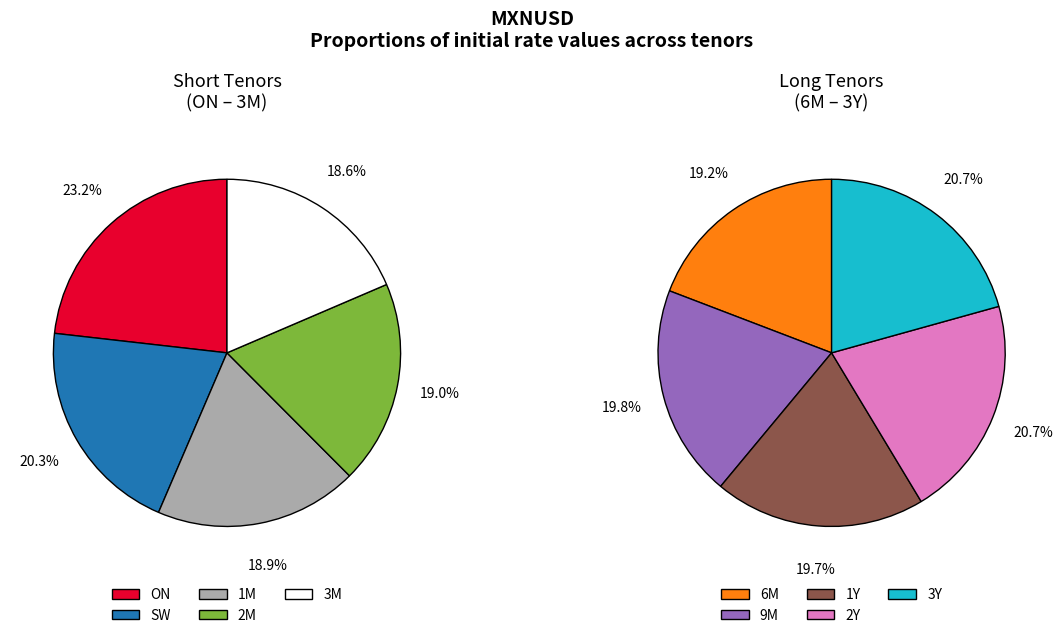

Which category has the biggest portion of the pie?

ON